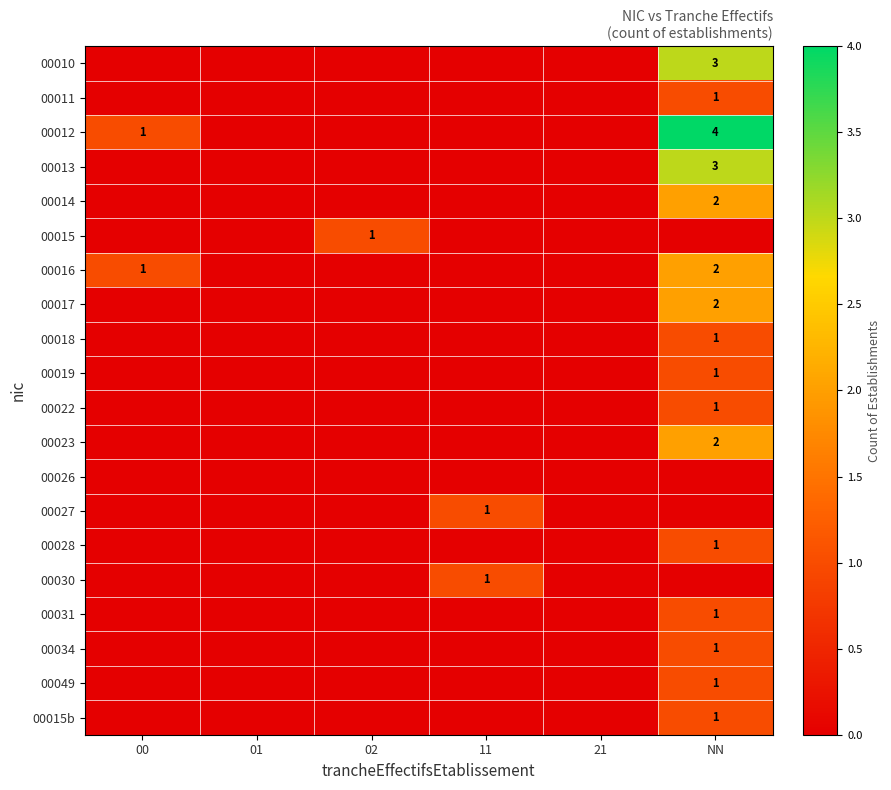

The 00015 series shows 2 at 02. True or false?

False